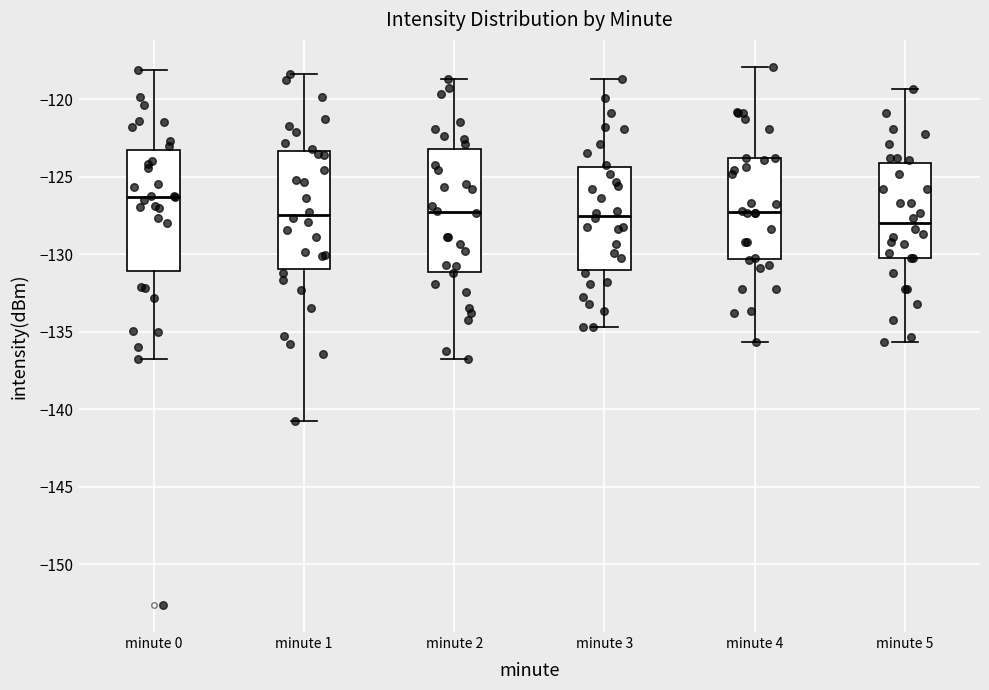

Reading left to right, transcribe this box plot: for each box, give where its median line is, the range the box spans, and where its two whiskers end, as read against the y-axis. The values are not printed on the chart, so give them approximately, as read against the axis.

minute 0: median -126.5, box -131.0 to -123.5, whiskers -136.5 to -118.0
minute 1: median -127.5, box -131.0 to -123.5, whiskers -140.5 to -118.5
minute 2: median -127.5, box -131.0 to -123.0, whiskers -137.0 to -118.5
minute 3: median -127.5, box -131.0 to -124.5, whiskers -134.5 to -118.5
minute 4: median -127.5, box -130.5 to -124.0, whiskers -135.5 to -118.0
minute 5: median -128.0, box -130.0 to -124.0, whiskers -135.5 to -119.5